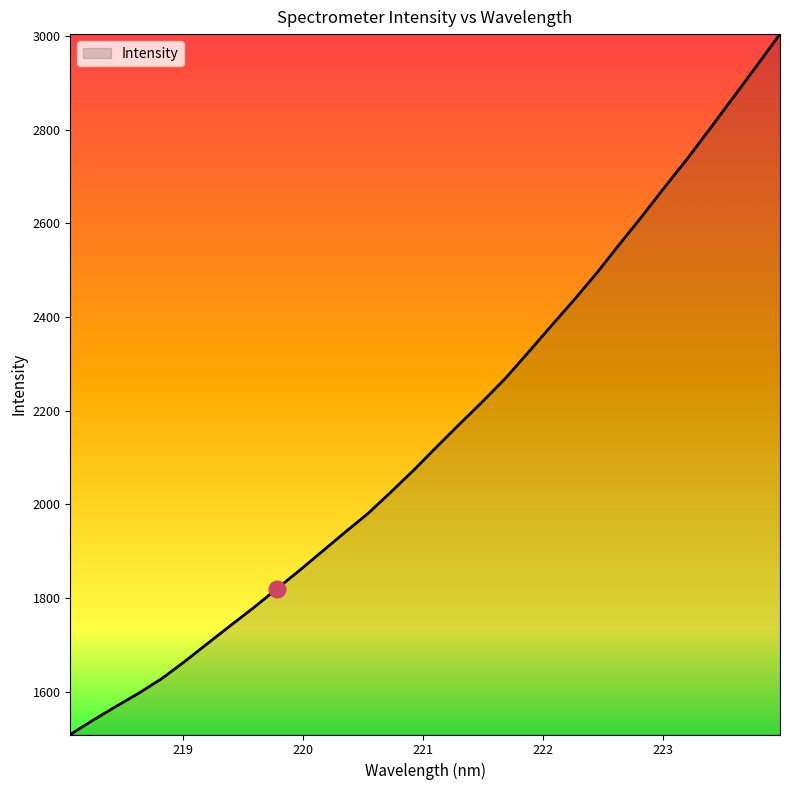

What is the maximum value shown in the chart?

3003.7